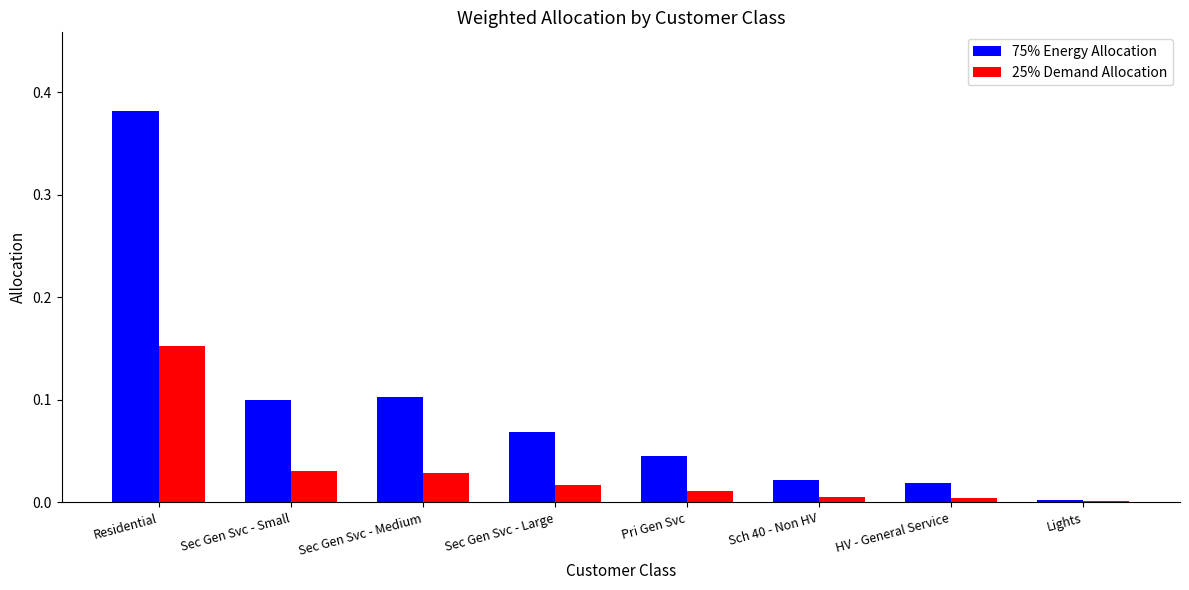

True or false: 25% Demand Allocation has a value of 0.0 at HV - General Service.

True